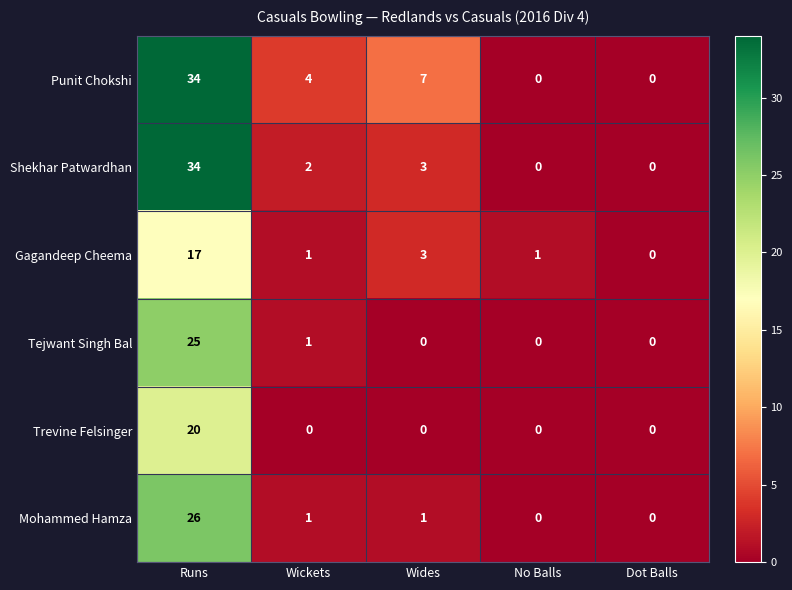

At which category does the chart reach its peak across all series?

Runs